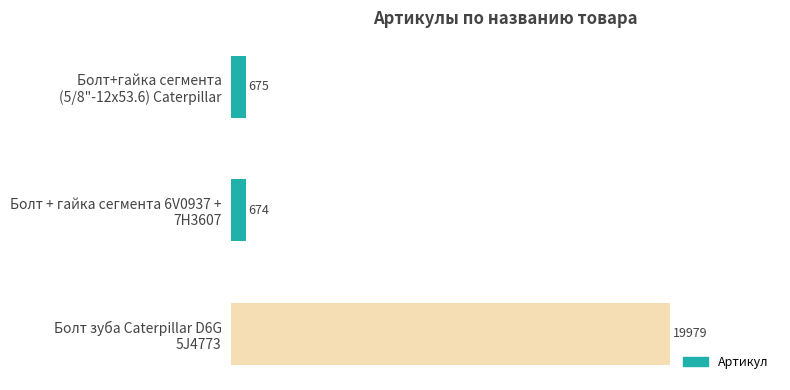

How many series are shown in this chart?

1